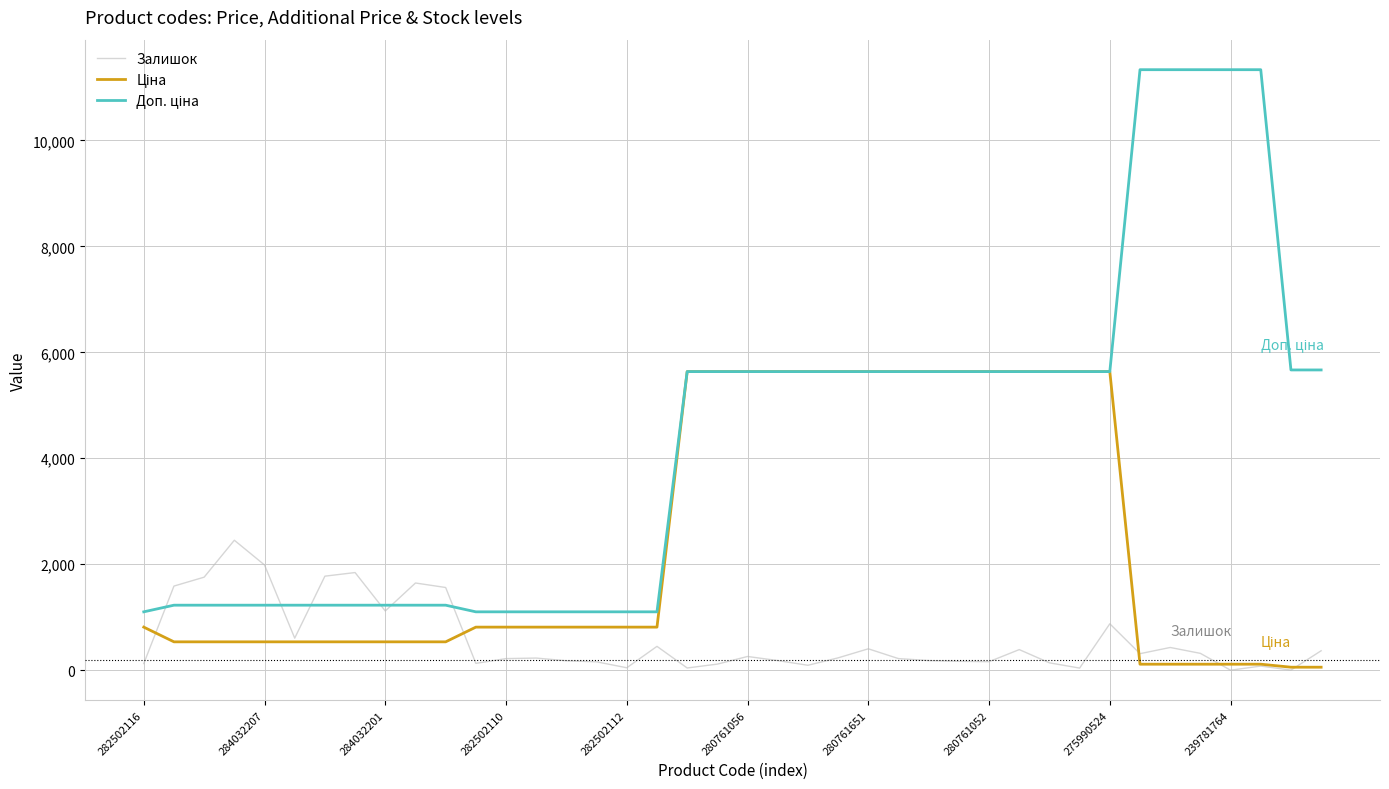

What is the maximum value shown in the chart?

11334.0